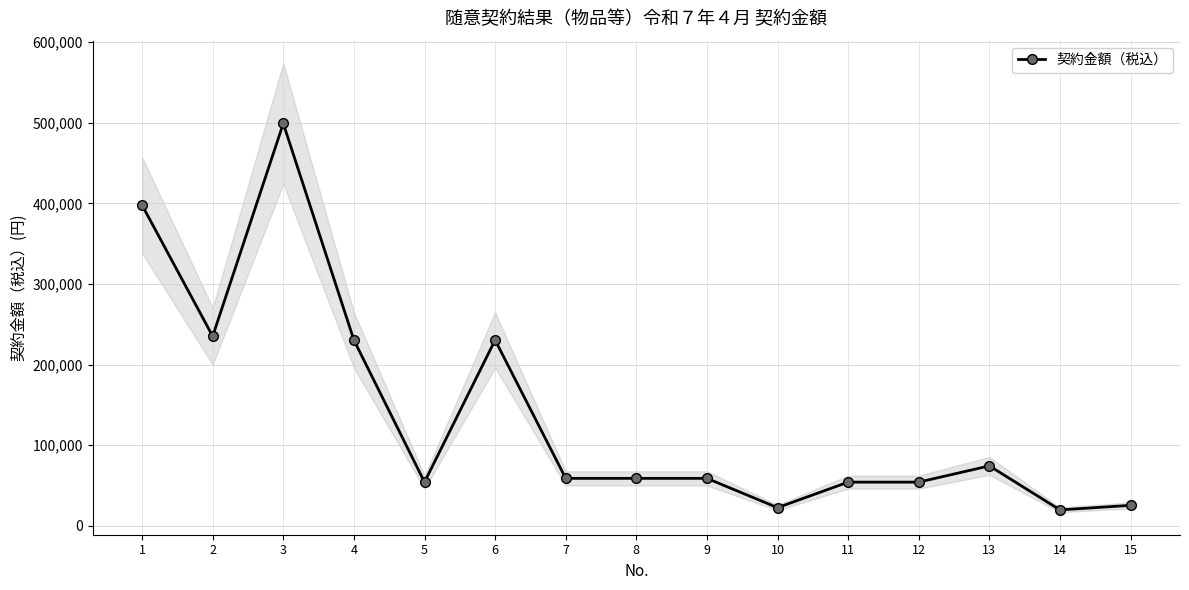

Which label corresponds to the largest value in the chart?

3